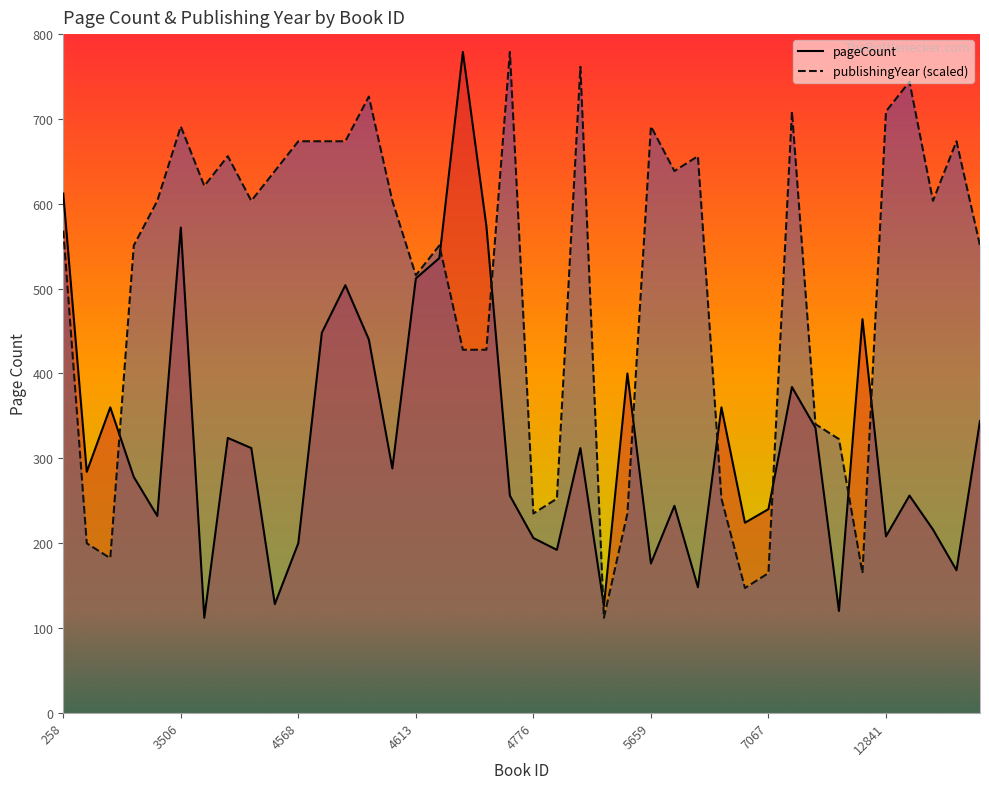

Which series ends up on top after the final intersection of publishingYear and pageCount?

publishingYear